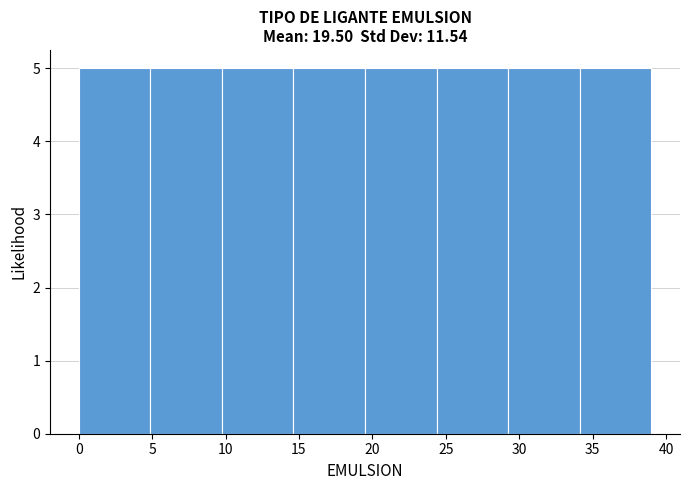

What is the height of the bar covering 34.0 to 39.0 on the x-axis? Neither the bar edges nor the heights are printed on the chart, so give them approximately, as read against the axes.

5